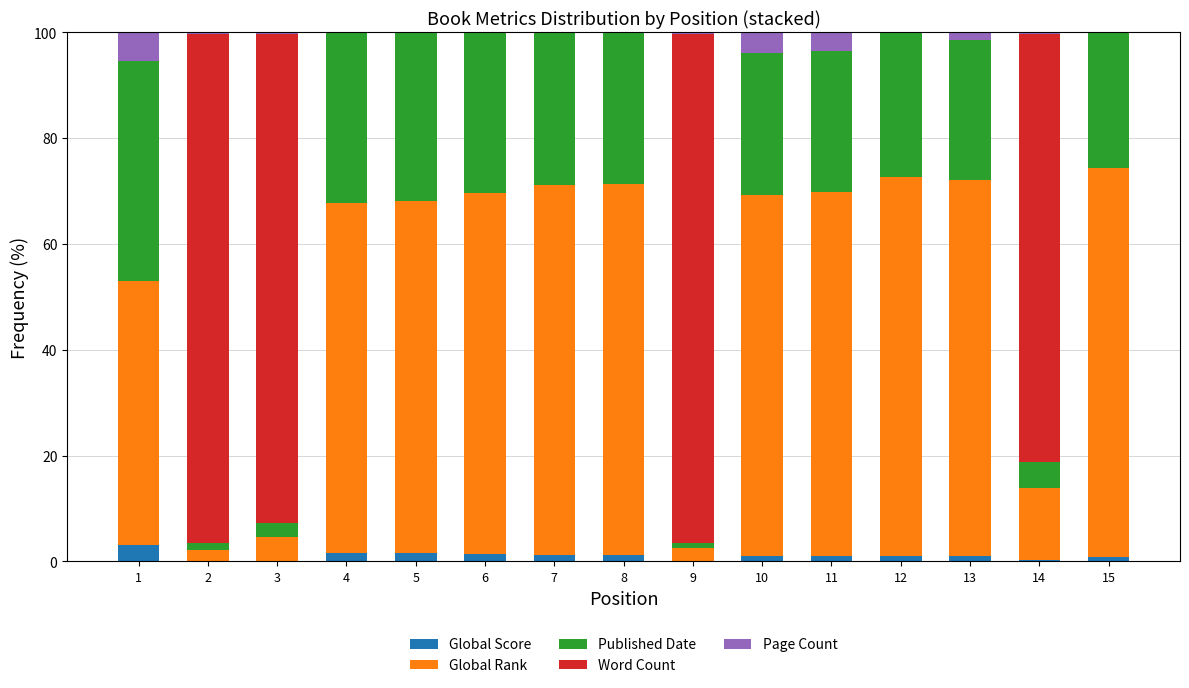

Does the chart contain stacked bars?

Yes